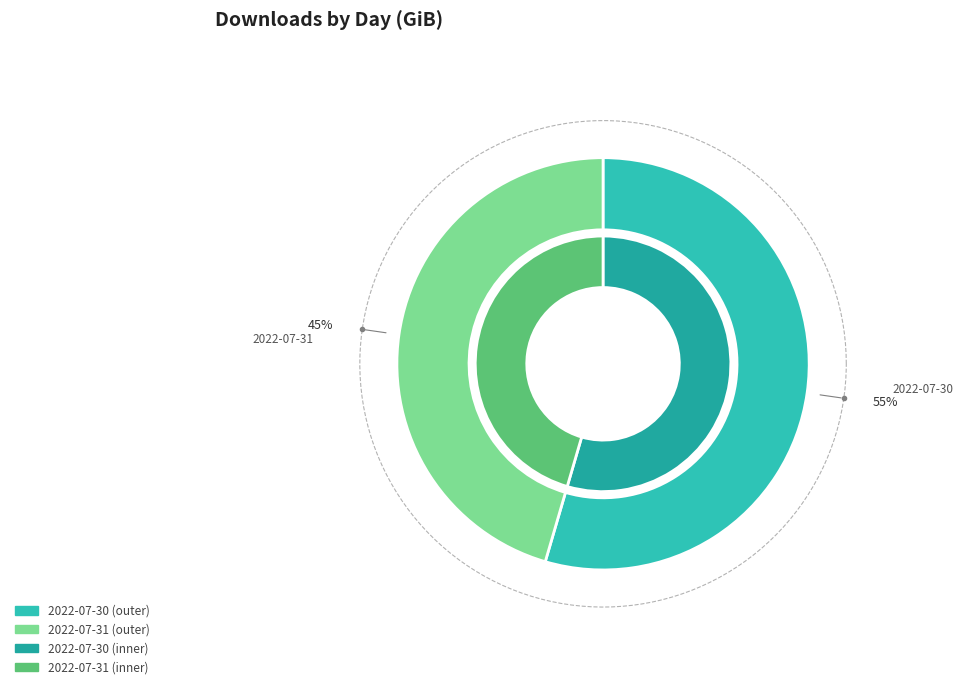

How many segments does this pie chart have?

2